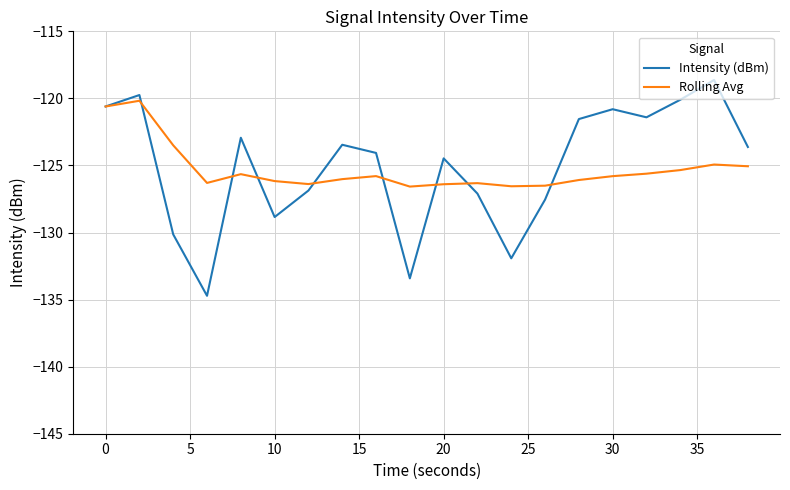

Which series has the widest spread of values?

Intensity (dBm)